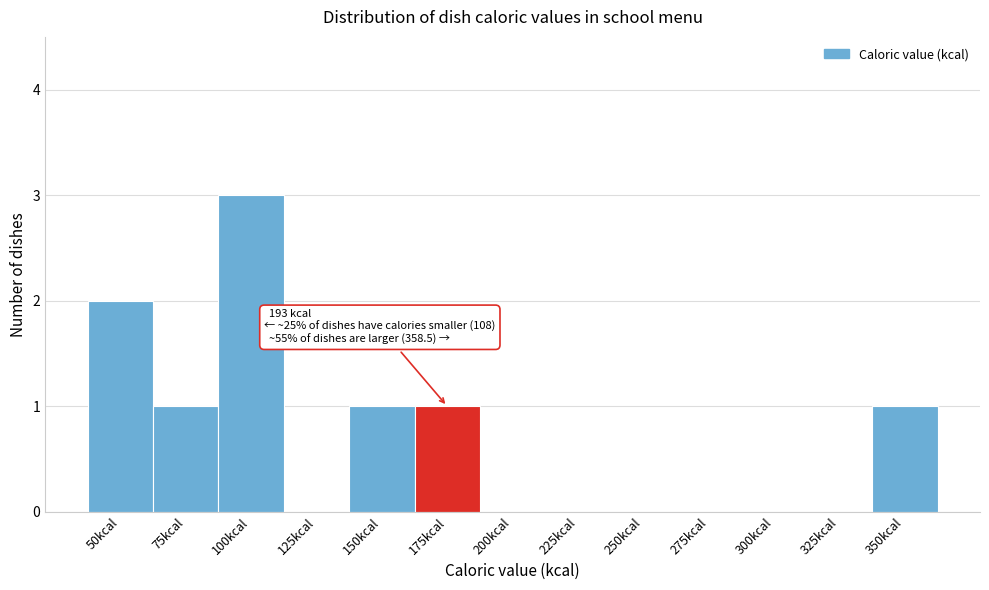

Reading left to right, transcribe all the data shown in this chart.

50kcal=2	75kcal=1	100kcal=3	125kcal=0	150kcal=1	175kcal=1	200kcal=0	225kcal=0	250kcal=0	275kcal=0	300kcal=0	325kcal=0	350kcal=1